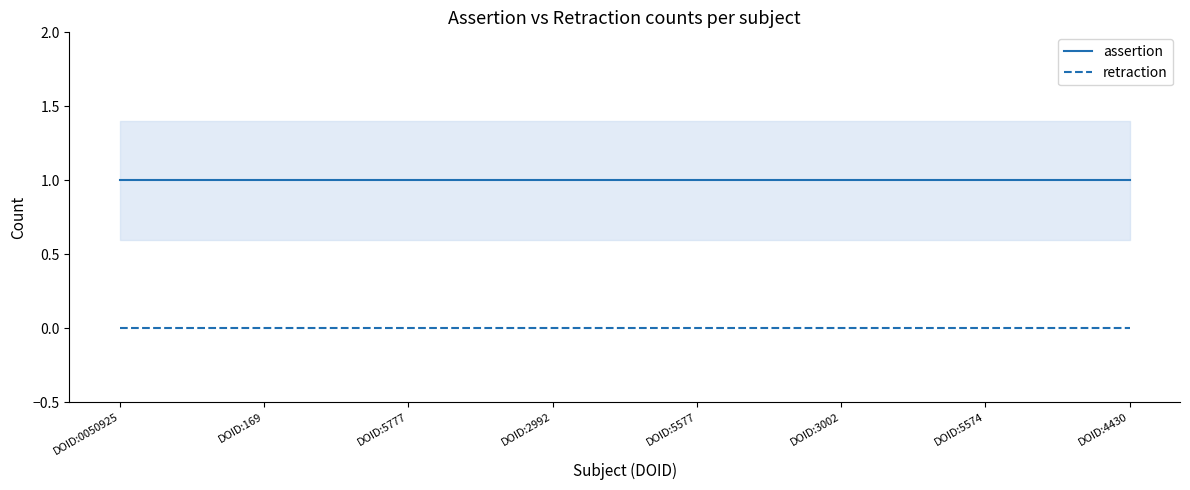

What is the total value across all series at DOID:4430?

1